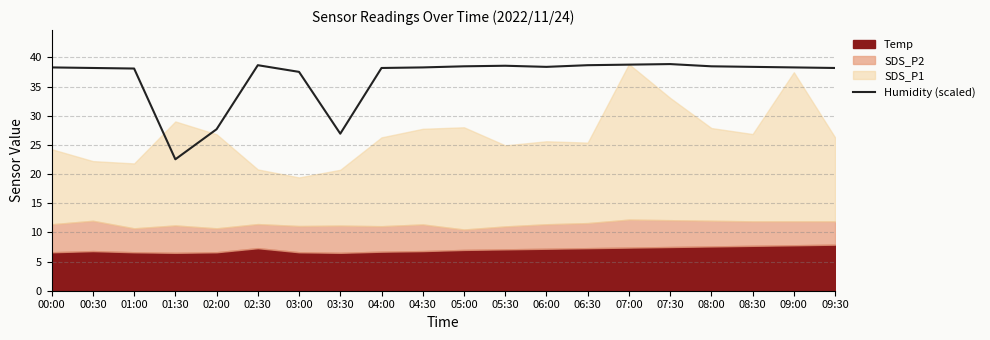

The Humidity (scaled) series shows 10.2 at 01:30. True or false?

False